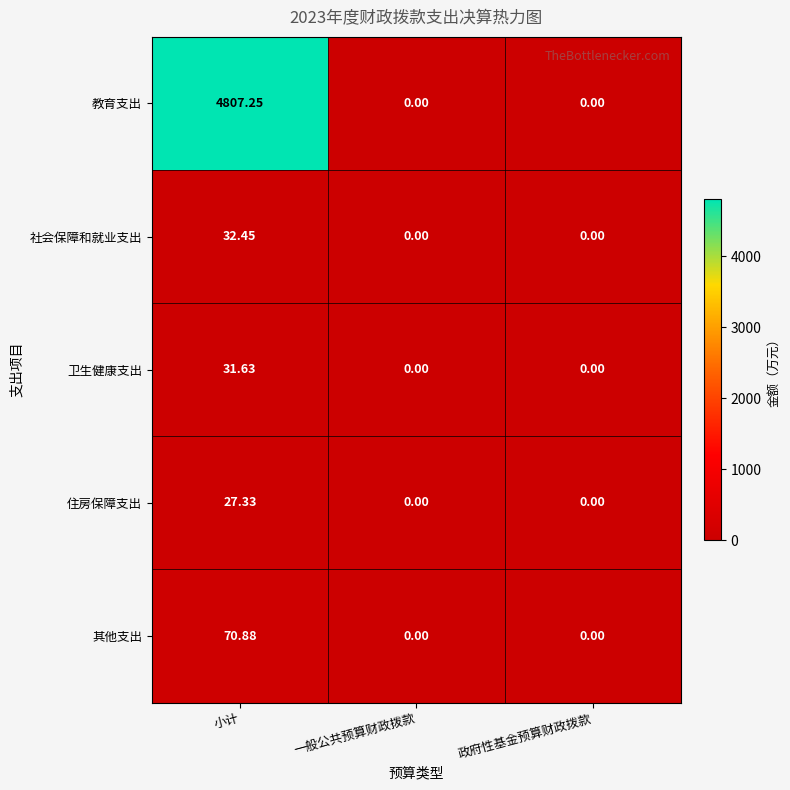

Rank the series at 小计 from highest to lowest value.

教育支出, 其他支出, 社会保障和就业支出, 卫生健康支出, 住房保障支出